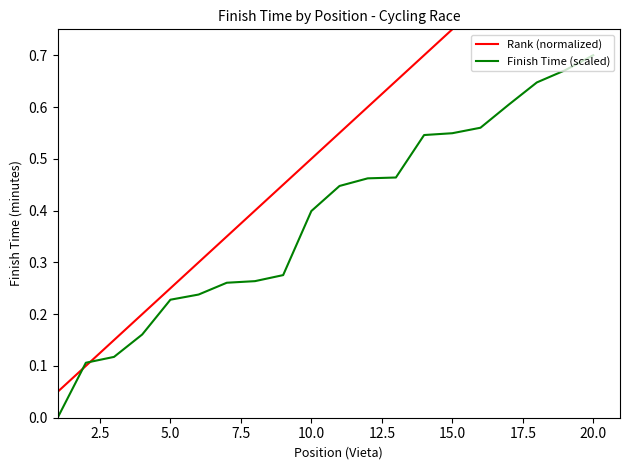

Is it true that Finish Time (scaled) equals 0.7 at 20.0?

True